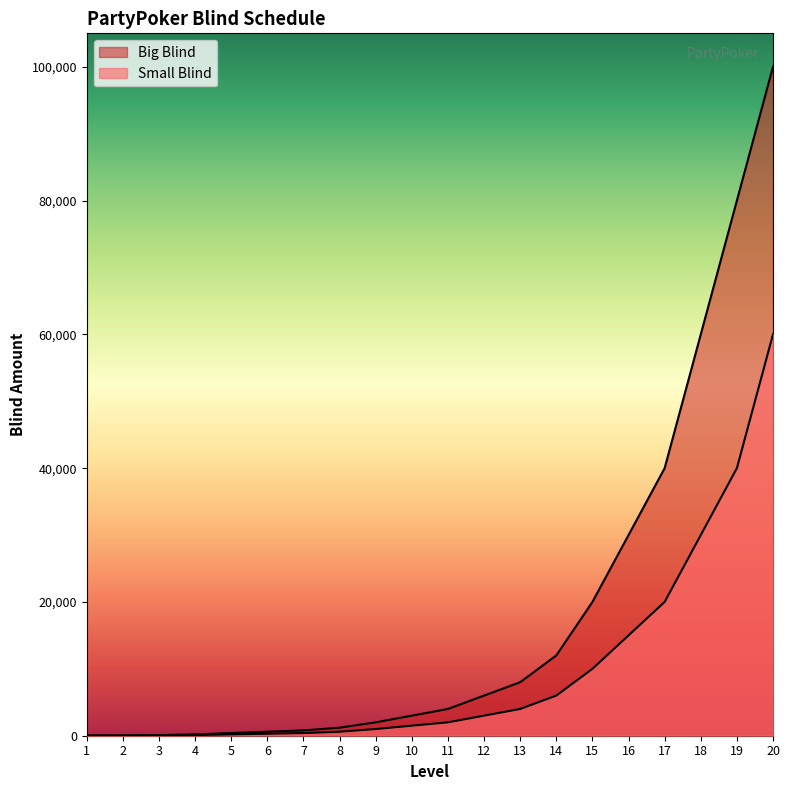

What is the value of the Big Blind point at the 20th from the left?

100000